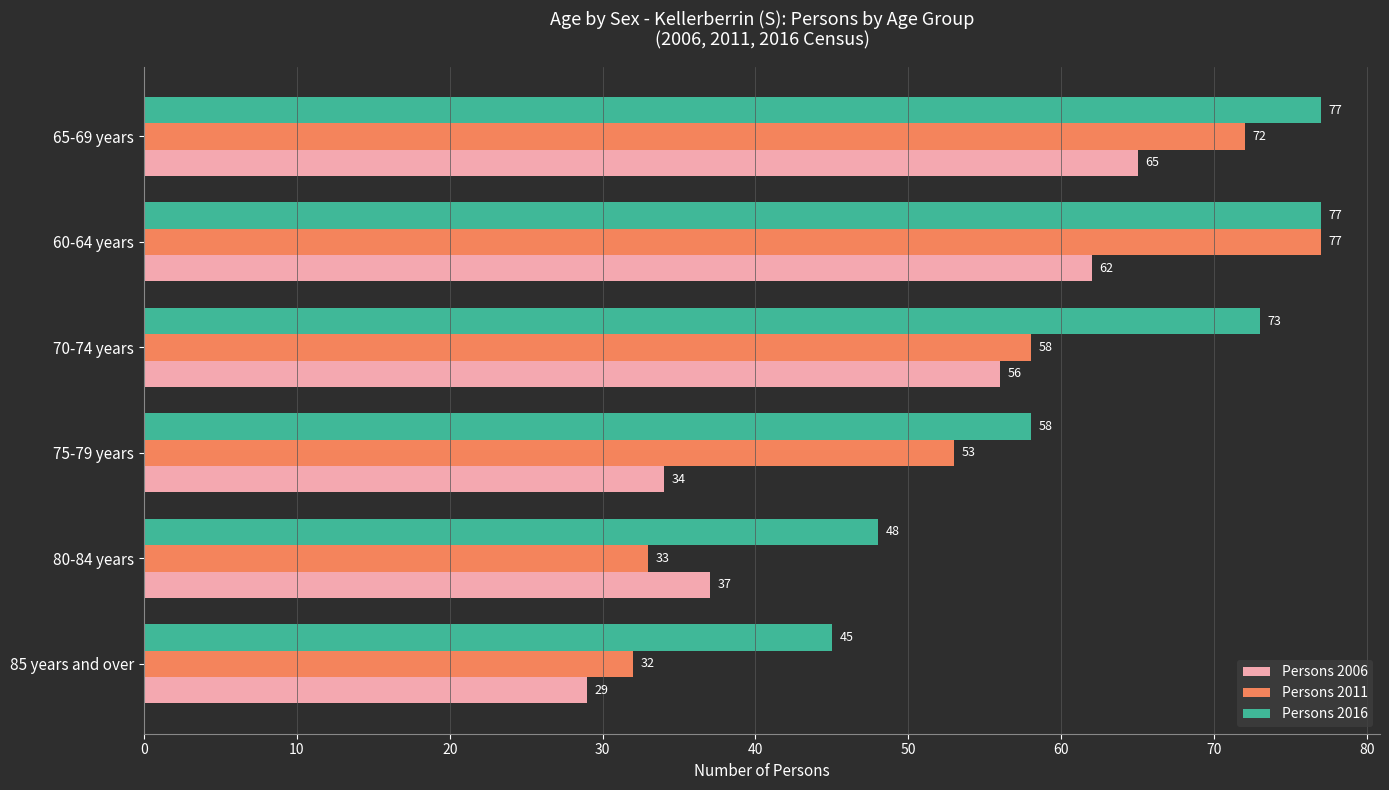

At which category is the sum across all series the highest?

60-64 years